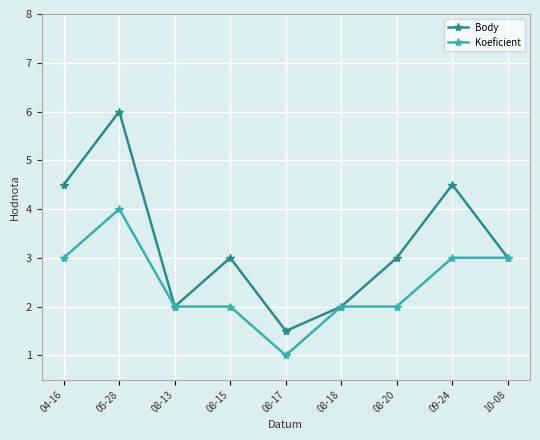

What is the sum of all Koeficient values?

22.0